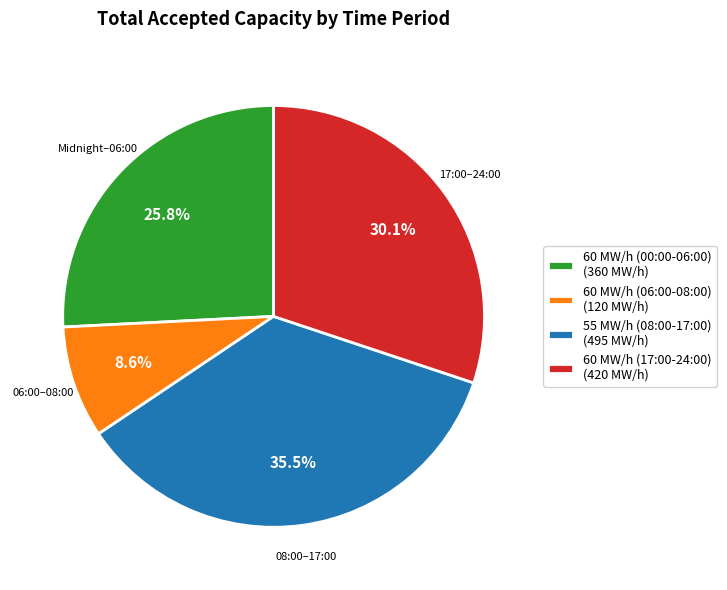

What percentage is NOT represented by 55 MW/h (08:00-17:00) (495 MW/h)?

64.5%